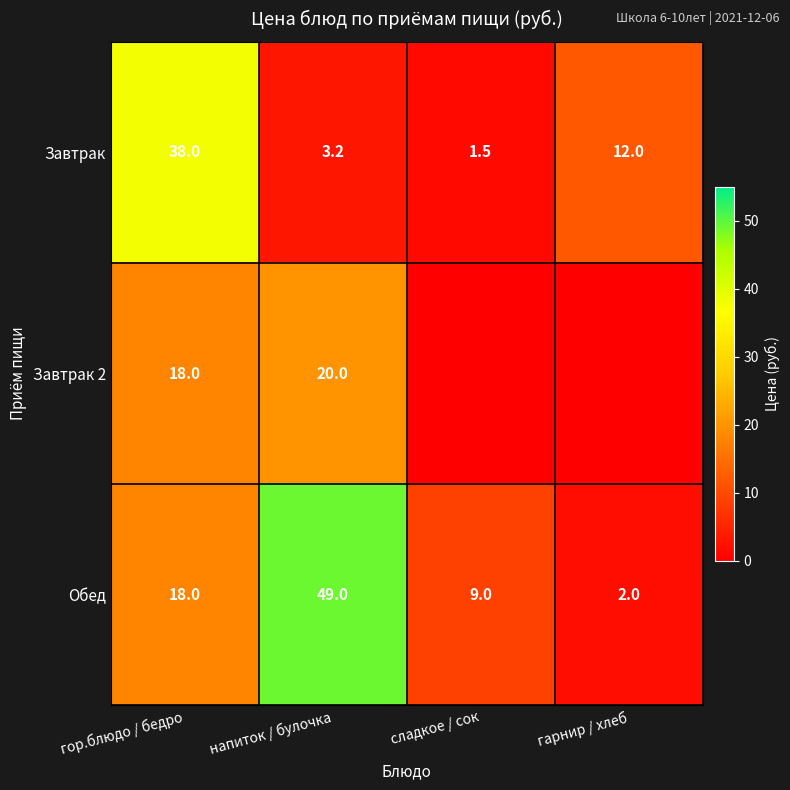

Rank the categories by Обед value from lowest to highest.

гарнир / хлеб, сладкое / сок, гор.блюдо / бедро, напиток / булочка